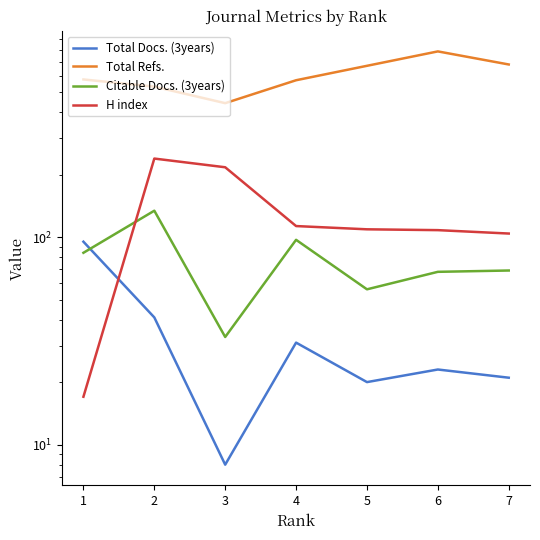

How many intersections are there between H index and Citable Docs. (3years)?

1